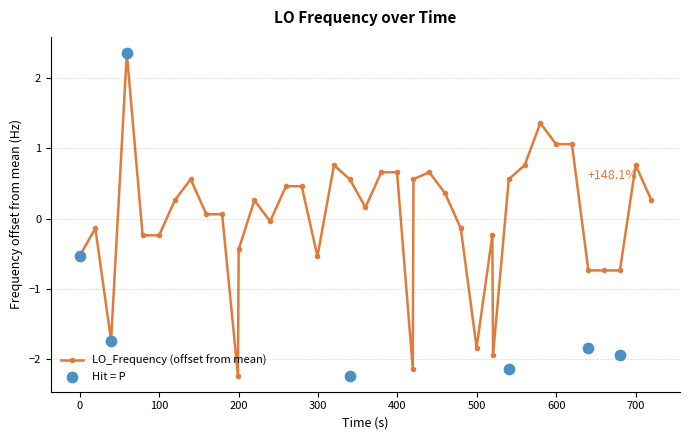

True or false: LO_Frequency (offset from mean) has more than 2 interior local peaks.

True